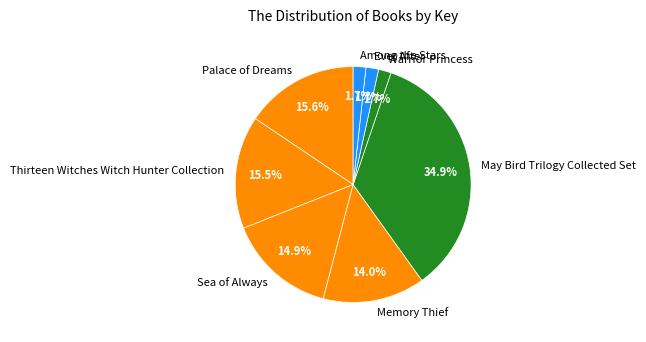

To the nearest percent, what percentage of the pie is Warrior Princess?

2%